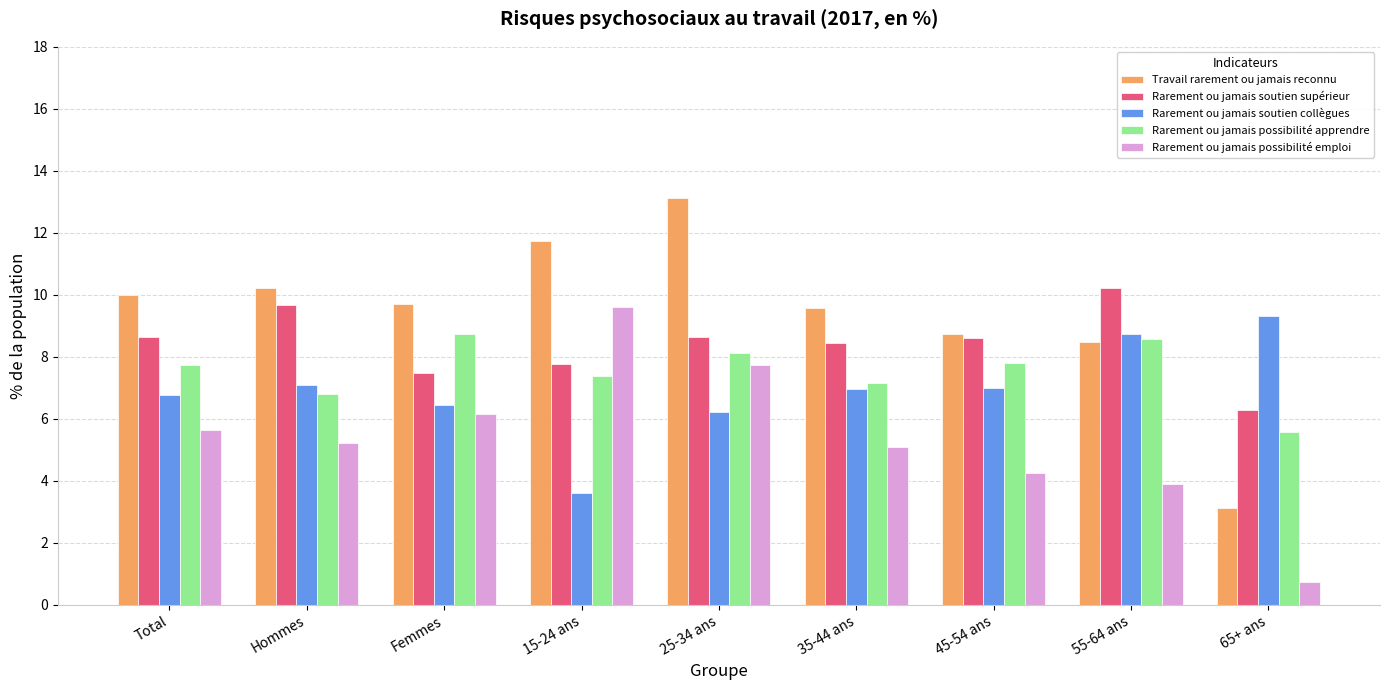

Does the chart contain any negative values?

No